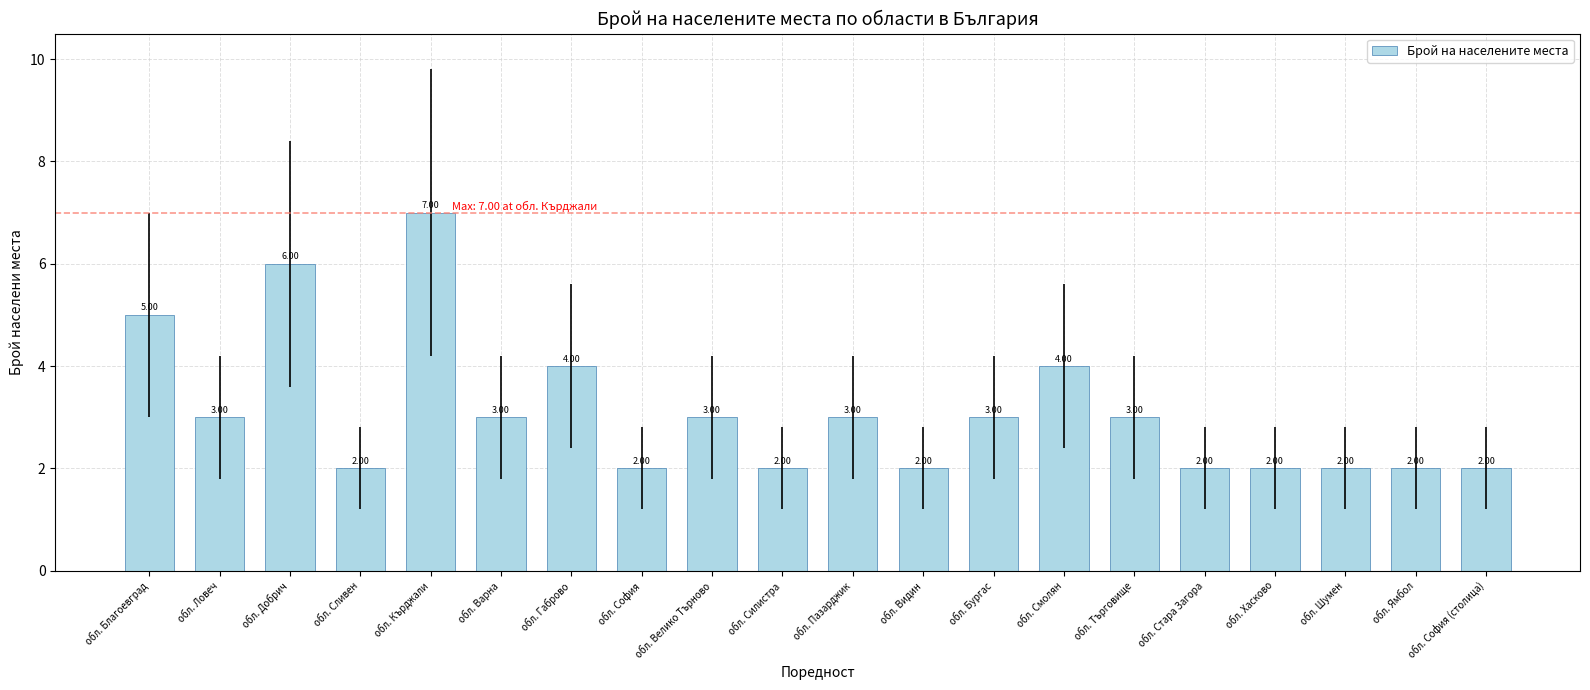

What is the change in value from обл. Търговище to обл. София (столица)?

-1